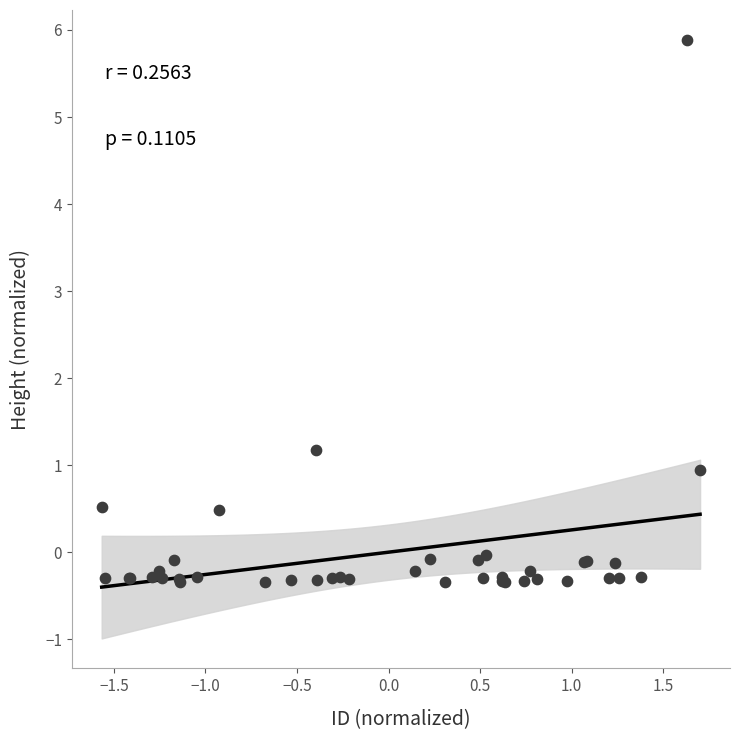

What Y value in the scatter plot is closest to 2?

1.2